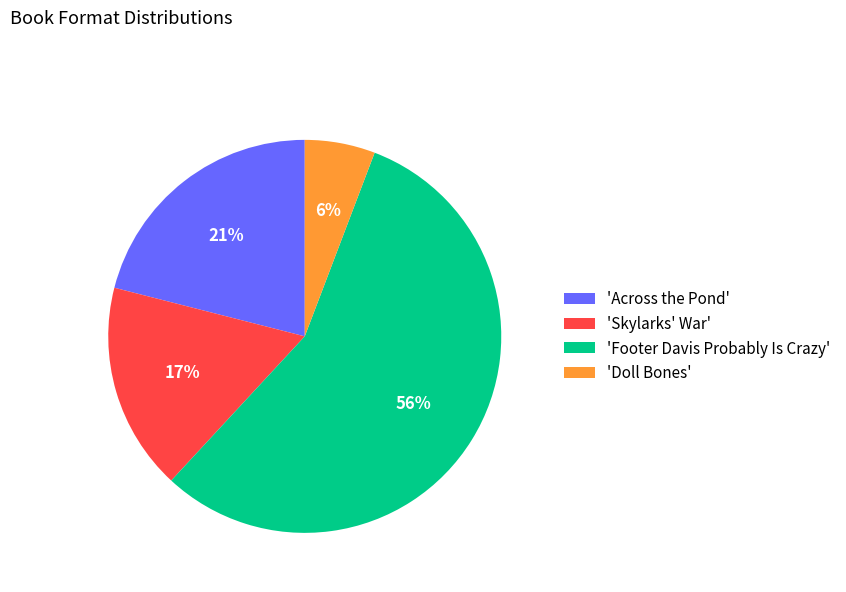

How many segments does this pie chart have?

4